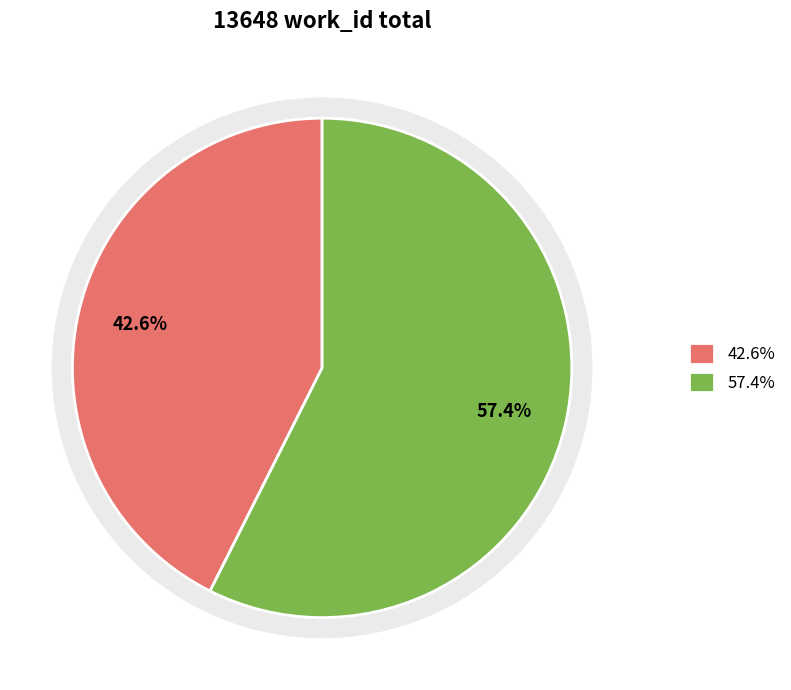

To the nearest percent, what is the difference between the largest and smallest slice percentages?

15%